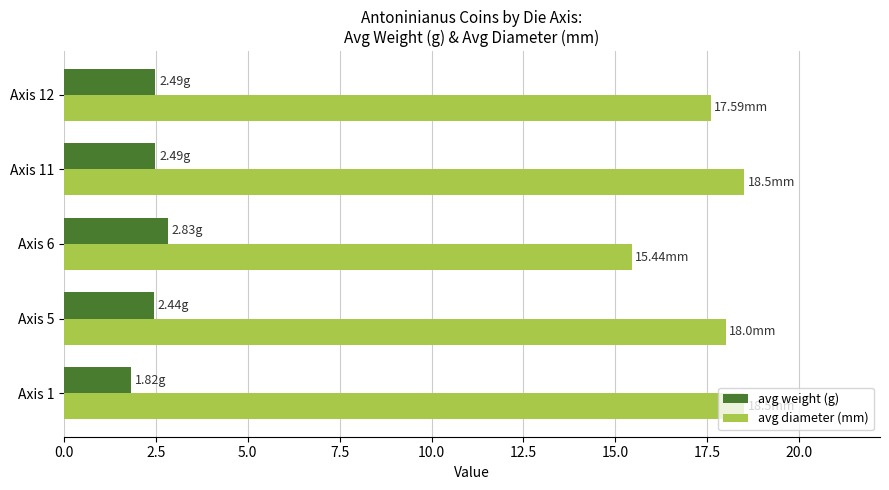

At how many categories does at least one series exceed 10?

5